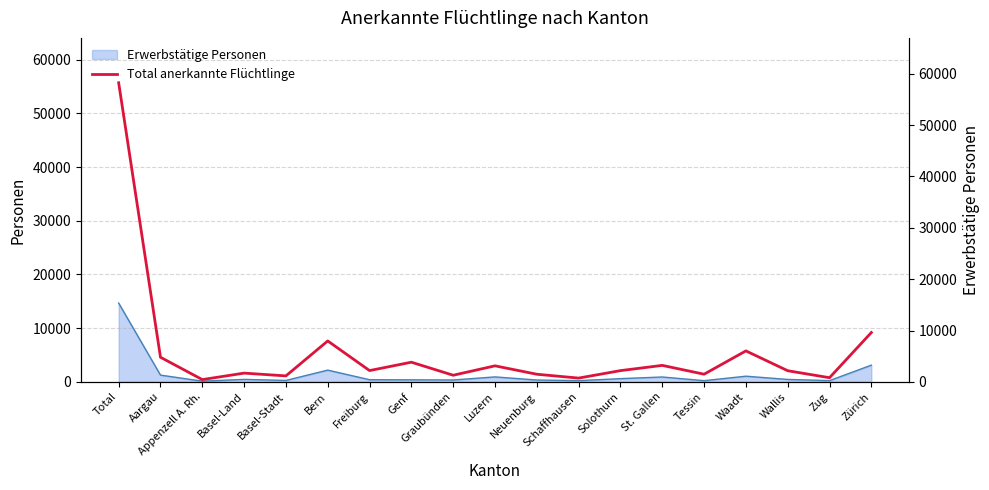

What is the difference between the values at Freiburg and St. Gallen?

1012